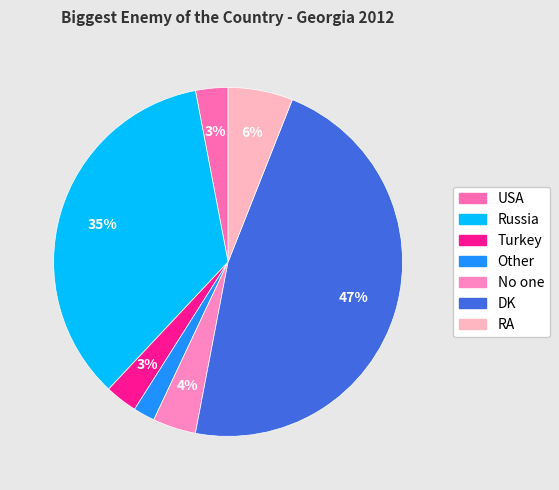

Rank the categories by value from highest to lowest.

DK, Russia, RA, No one, USA, Turkey, Other